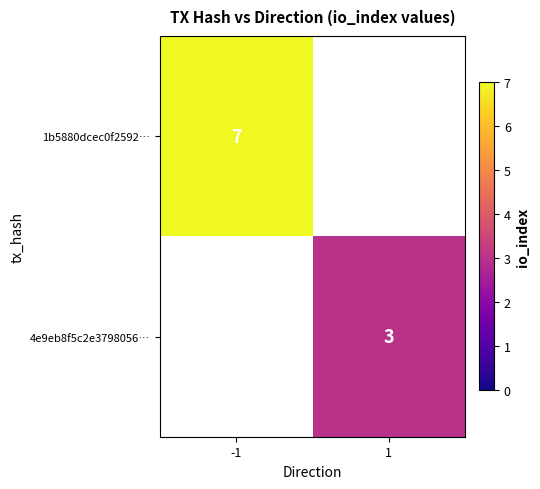

At which category is the sum across all series the highest?

-1